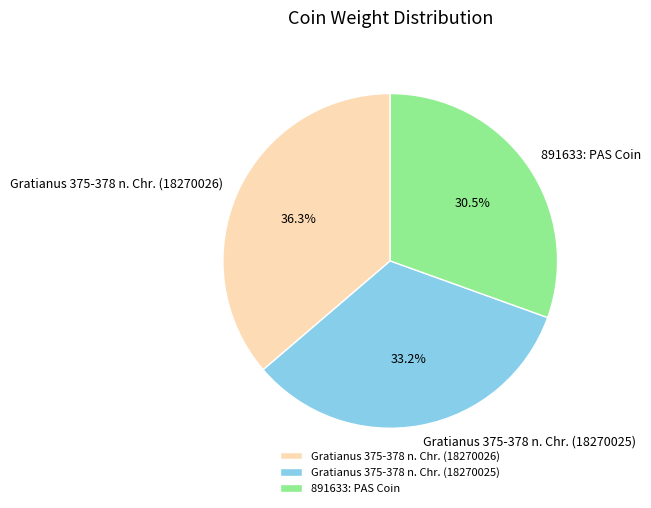

Is there any slice that represents more than half of the pie?

No